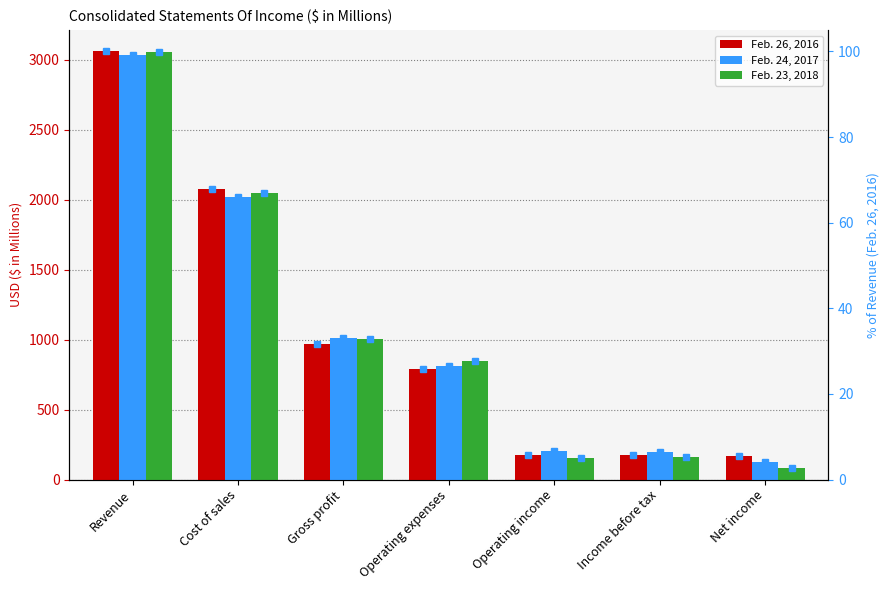

Reading left to right, list all the values displayed in this chart.

Feb. 26, 2016: 3060.0	2075.5	971.2	790.0	174.6	174.8	170.3
Feb. 24, 2017: 3032.4	2017.8	1010.4	809.3	200.2	196.3	124.6
Feb. 23, 2018: 3055.5	2049.4	1006.1	850.1	156.0	161.5	80.7
Feb. 26, 2016 % of base rev: 100.0	67.8	31.7	25.8	5.7	5.7	5.6
Feb. 24, 2017 % of base rev: 99.1	65.9	33.0	26.4	6.5	6.4	4.1
Feb. 23, 2018 % of base rev: 99.9	67.0	32.9	27.8	5.1	5.3	2.6